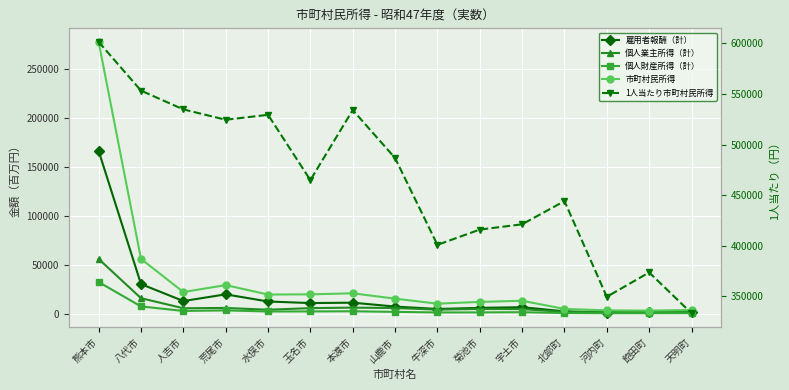

How many values in the 雇用者報酬（計） series are below 7127?

7